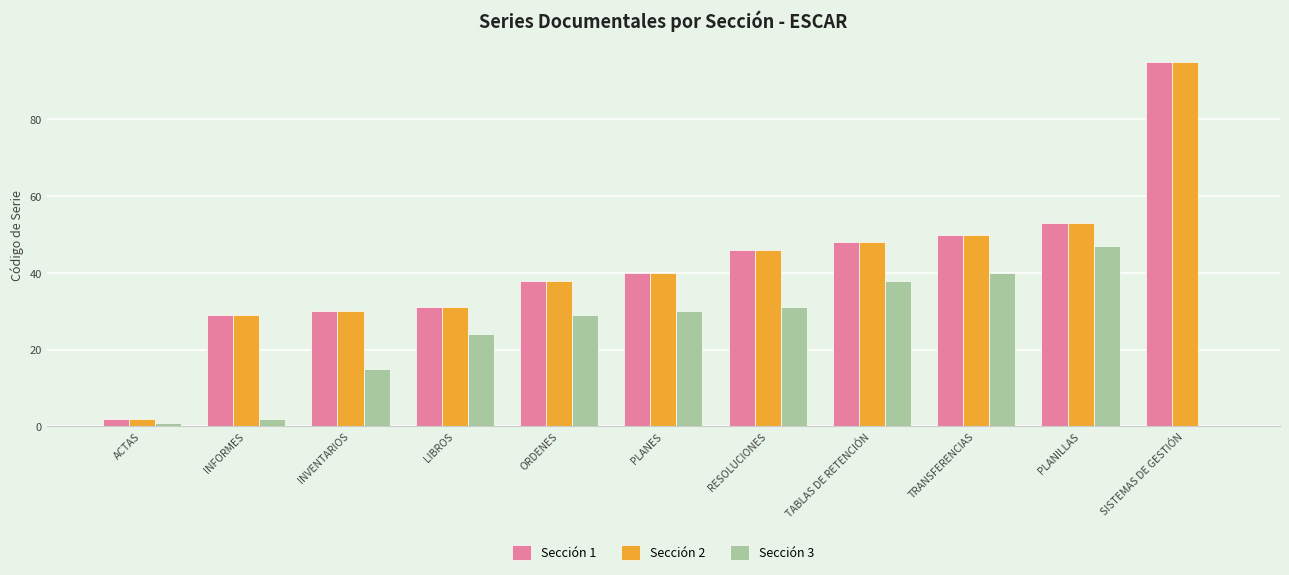

Reading left to right, what are all the values shown in this chart?

Sección 1: 2	29	30	31	38	40	46	48	50	53	95
Sección 2: 2	29	30	31	38	40	46	48	50	53	95
Sección 3: 1	2	15	24	29	30	31	38	40	47	0